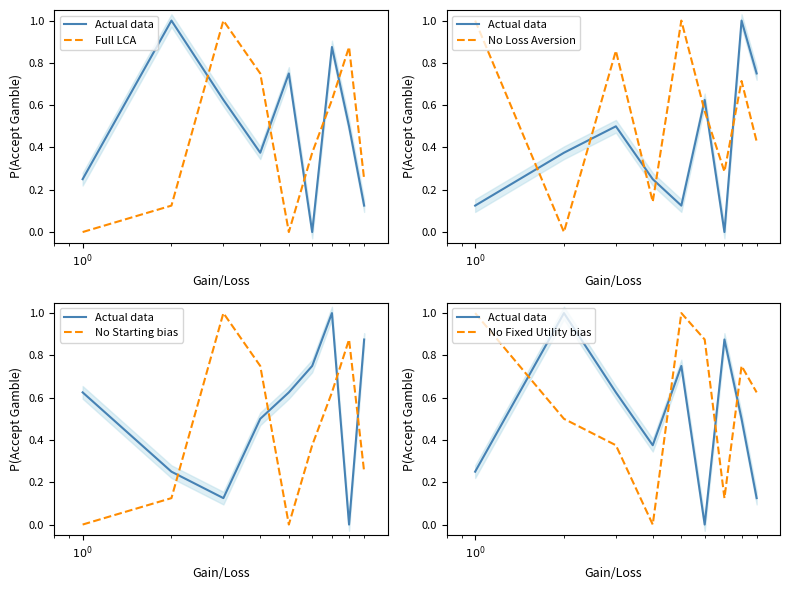

What are all the series names shown in the legend?

Actual data, Full LCA, No Loss Aversion, No Starting bias, No Fixed Utility bias